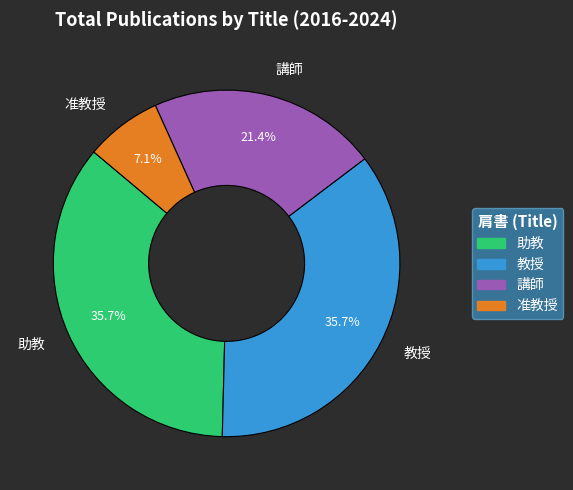

Which has a higher value, 准教授 or 助教?

助教